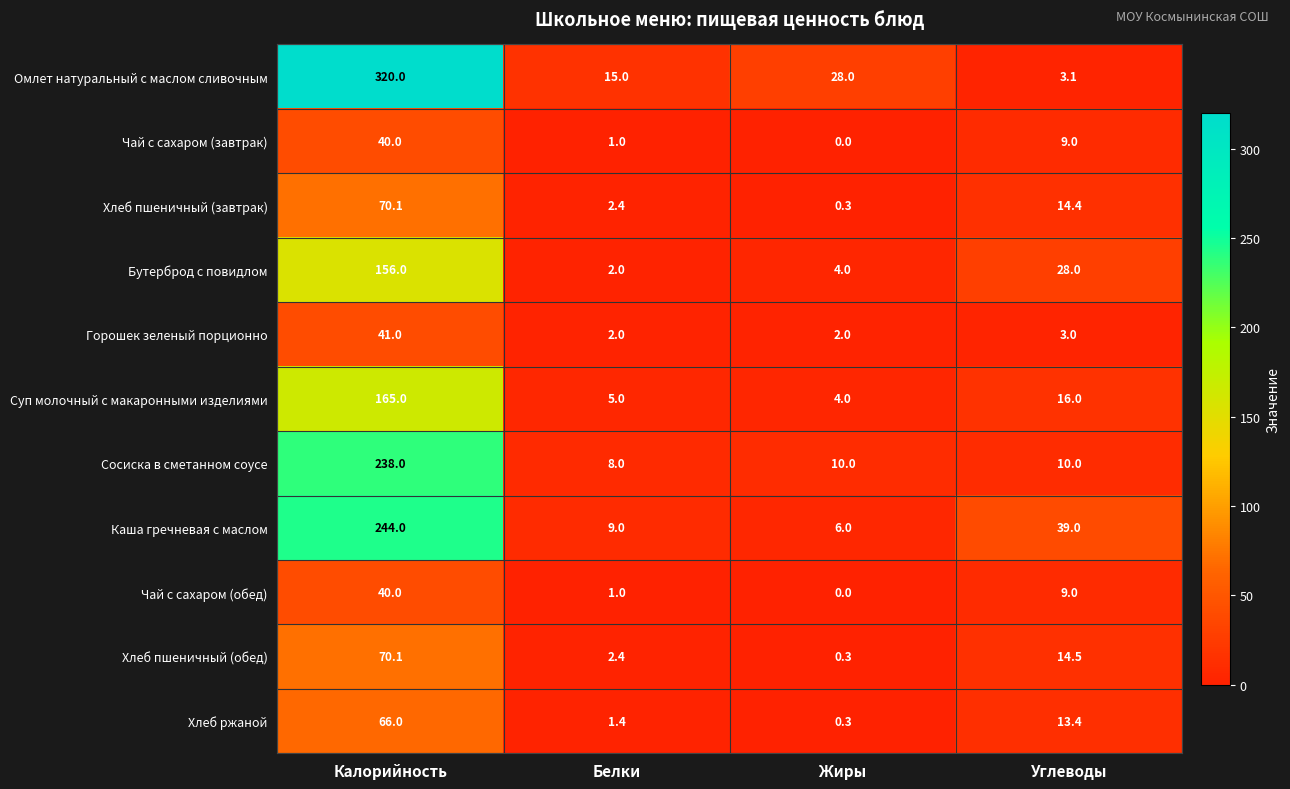

Which series has the largest total across all categories?

Омлет натуральный с маслом сливочным